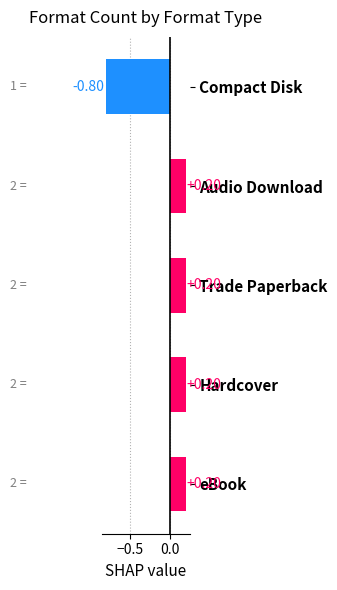

What is the change in value from Audio Download to Compact Disk?

-1.0